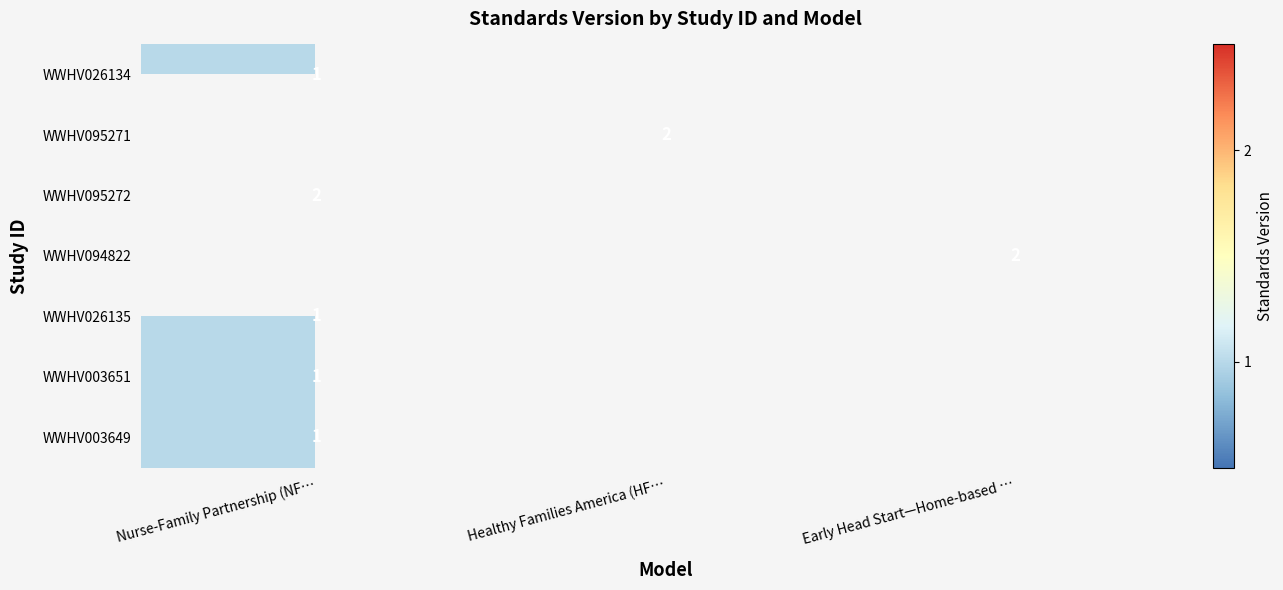

True or false: WWHV094822 has a value of 2 at Early Head Start—Home-based ….

True